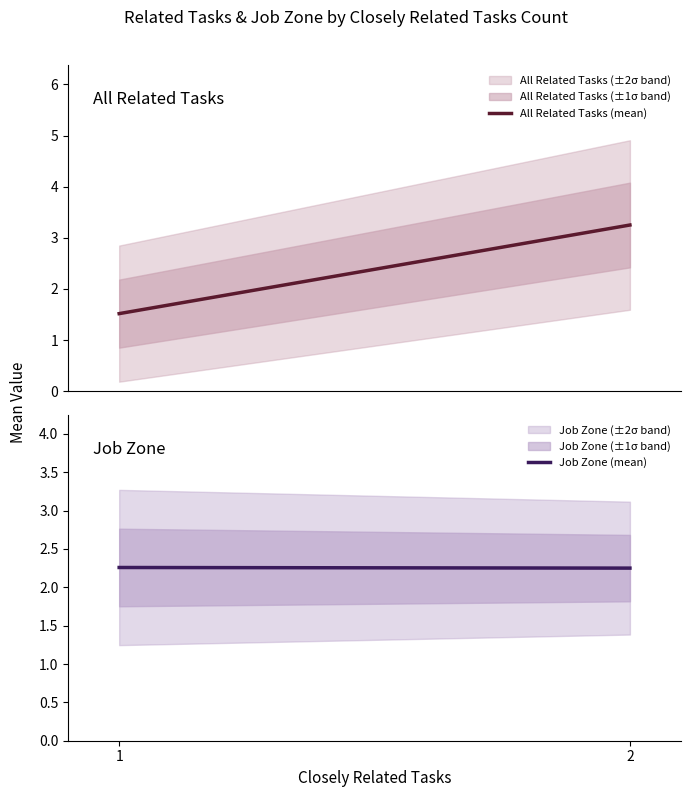

What are all the series names shown in the legend?

All Related Tasks (mean), Job Zone (mean)